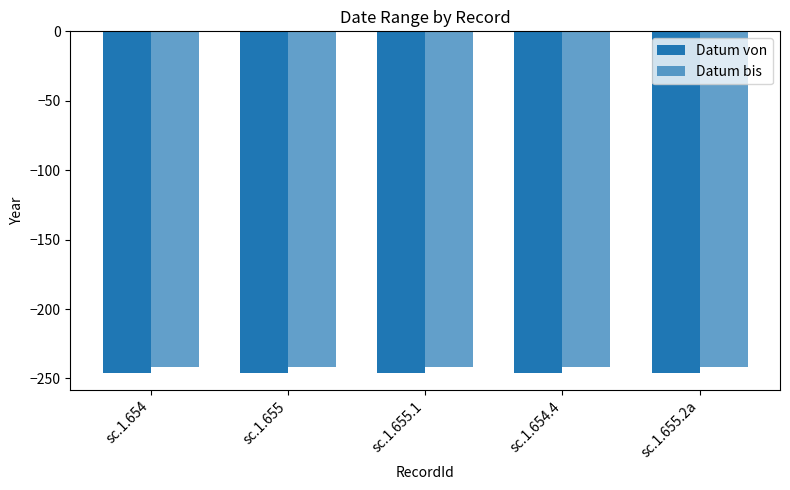

Between sc.1.654 and sc.1.655.1, which is larger?

sc.1.654